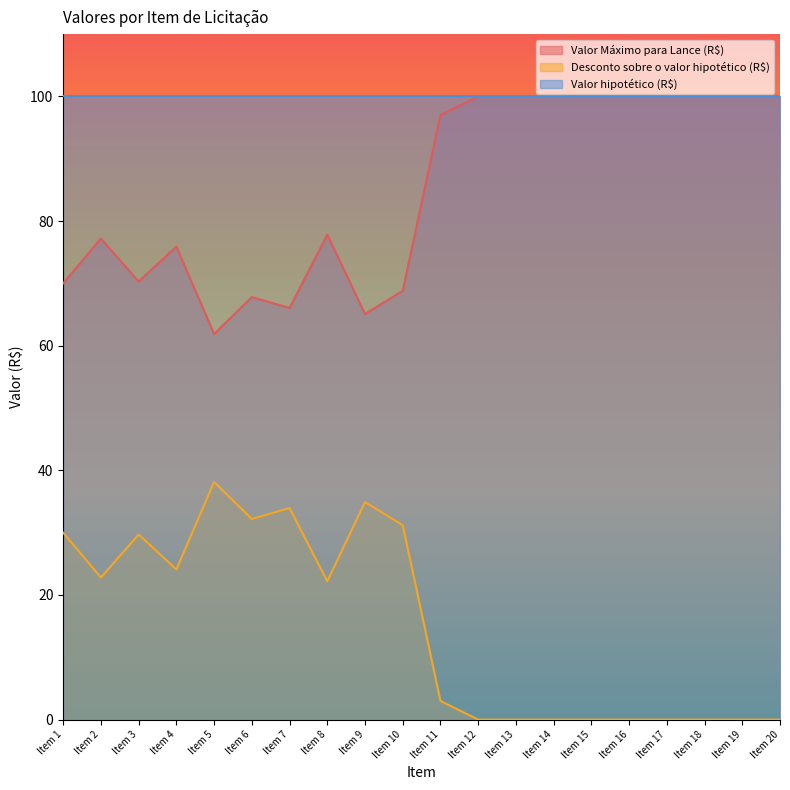

What is the highest value of the Desconto sobre o valor hipotético (R$) series?

38.1